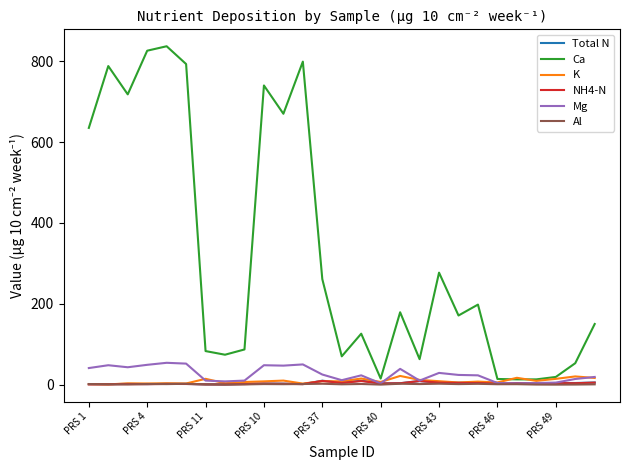

What is the maximum value shown in the chart?

837.0